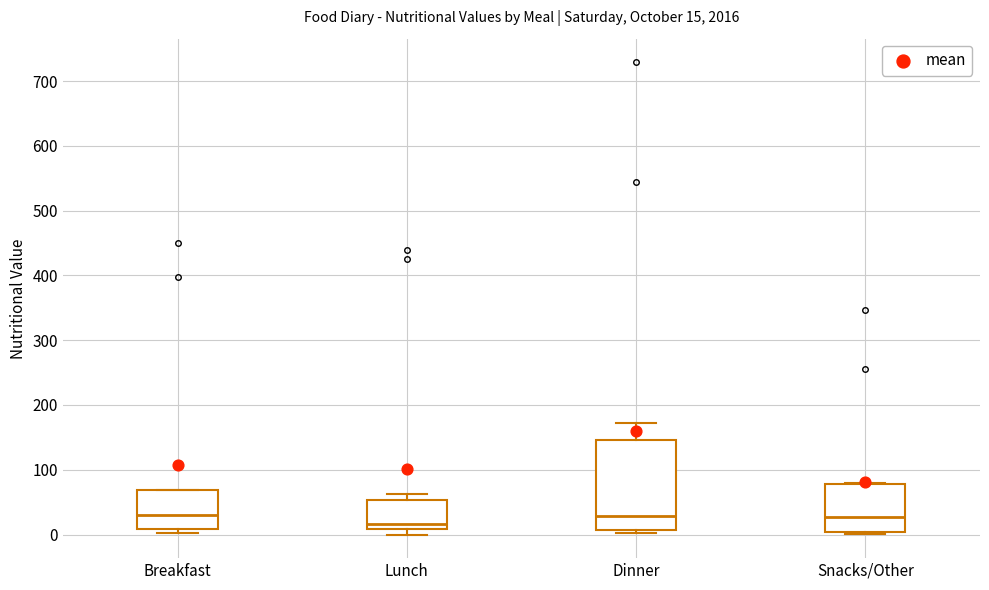

Which box has the lowest median line?

Lunch